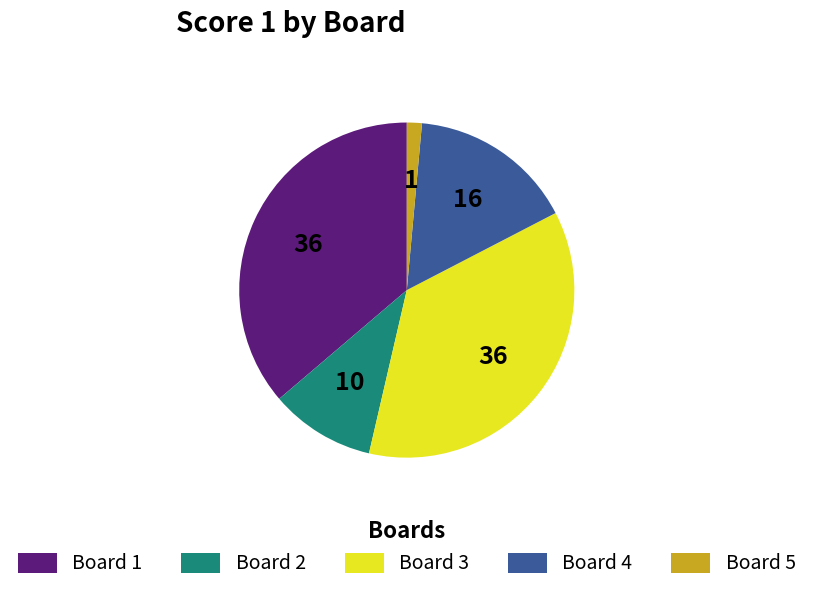

How many slices are in this pie chart?

5